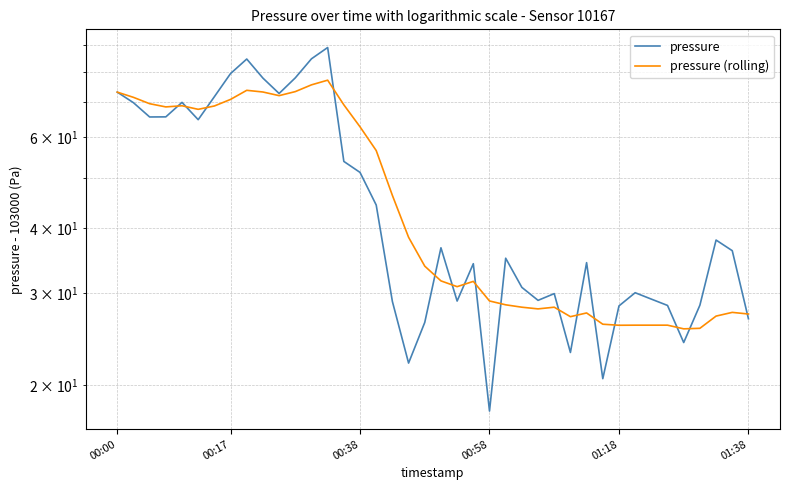

How many lines are shown in the chart?

2